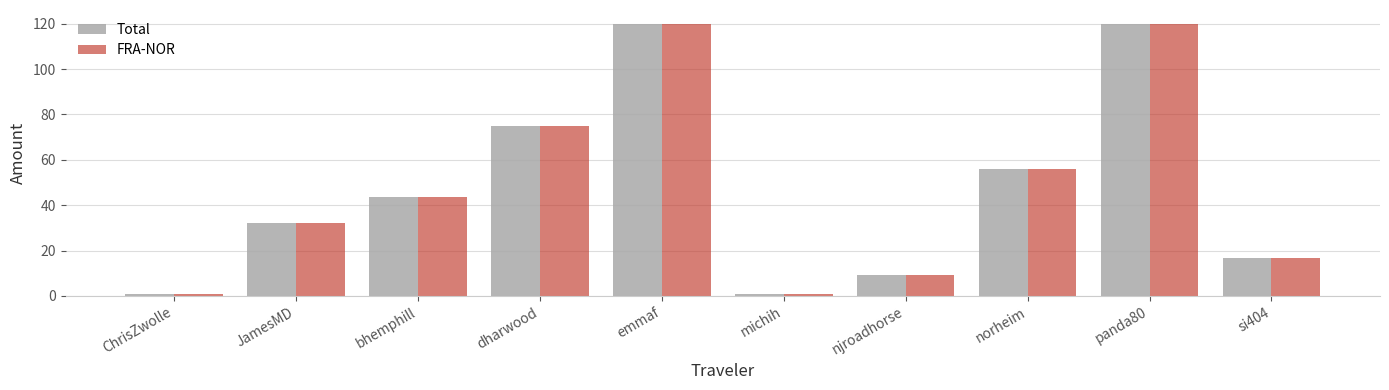

Where is FRA-NOR nearest to the value 60?

norheim